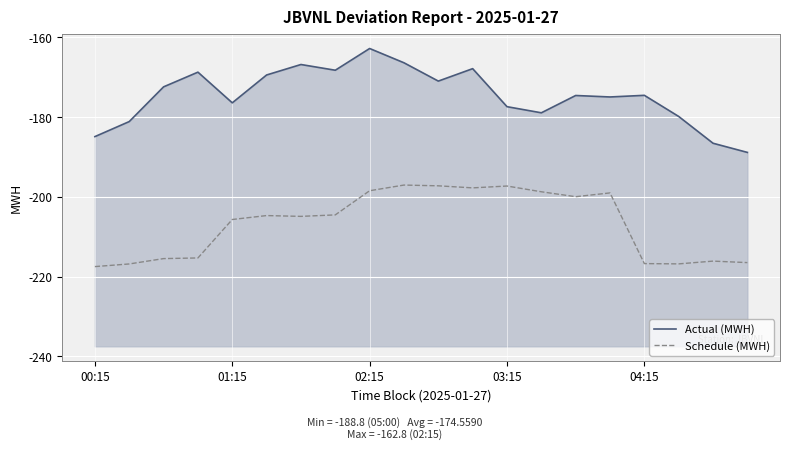

True or false: Actual (MWH) has a value of -174.9 at 15.

True